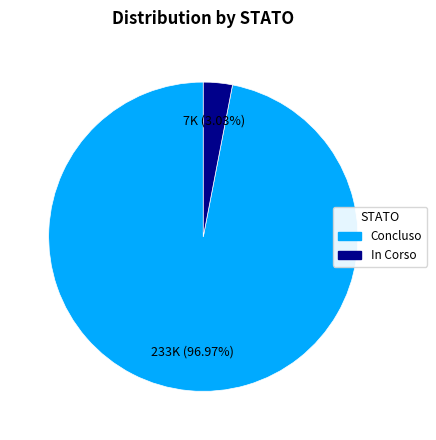

Does any single category account for the majority?

Yes